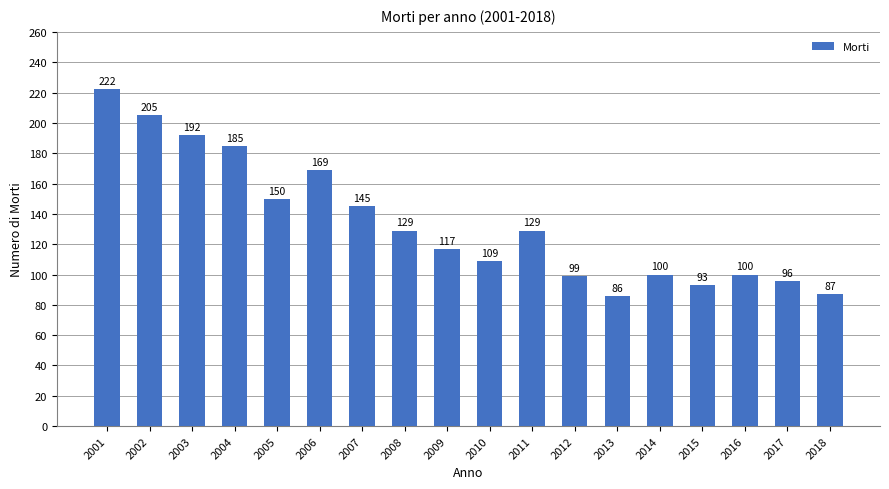

What is the change in value from 2002 to 2005?

-55